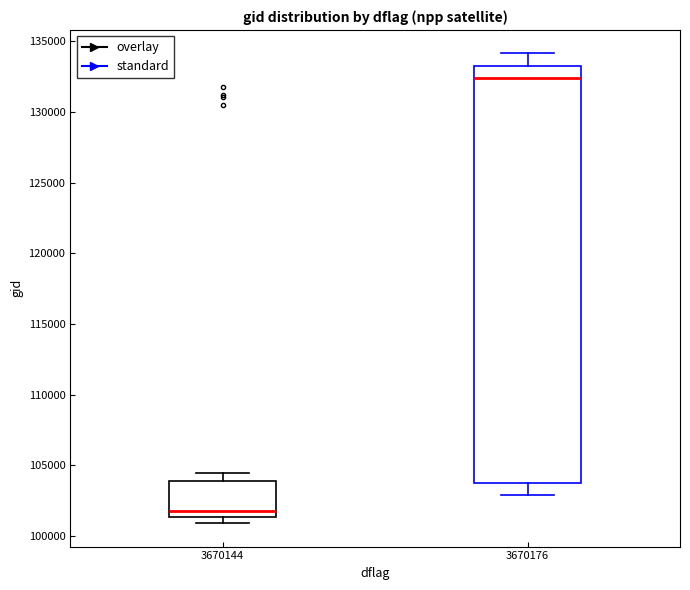

Reading left to right, transcribe this box plot: for each box, give where its median line is, the range the box spans, and where its two whiskers end, as read against the y-axis. The values are not printed on the chart, so give them approximately, as read against the axis.

3670144: median 102000, box 101500 to 104000, whiskers 101000 to 104500
3670176: median 132500, box 104000 to 133000, whiskers 103000 to 134000